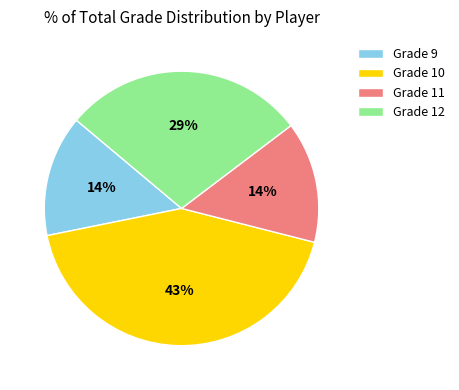

Combined, do Grade 11 and Grade 12 account for over 50%?

No